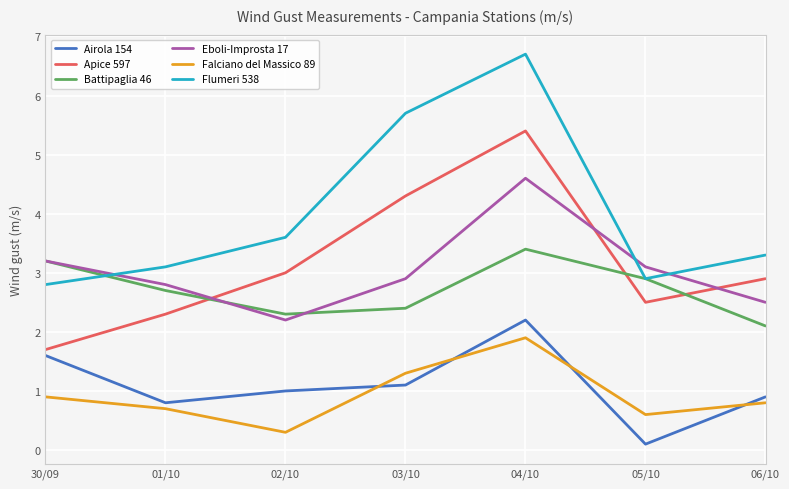

Where is the first local maximum for Flumeri 538?

04/10